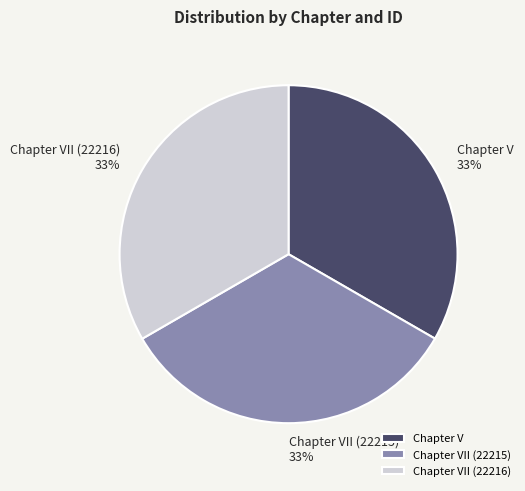

What is the ratio of the value at Chapter VII (22216) to the value at Chapter V?

1.0